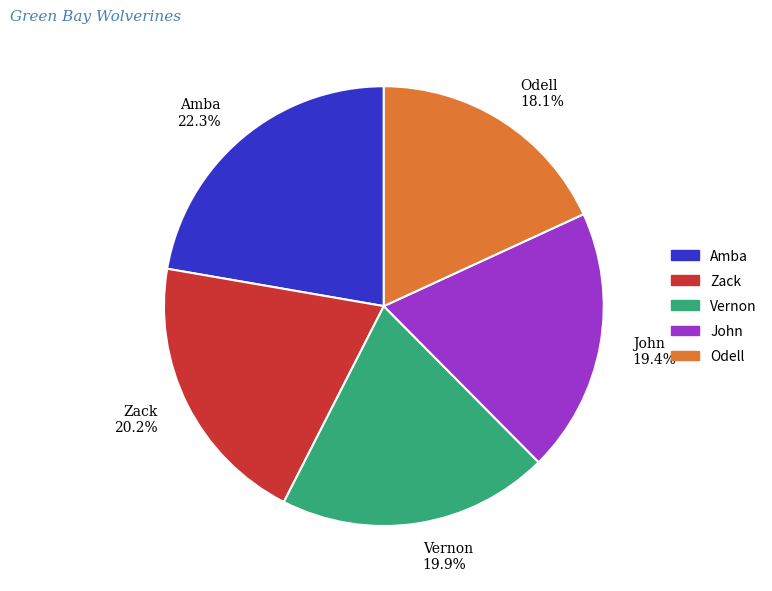

To the nearest percent, what portion does John represent?

19%